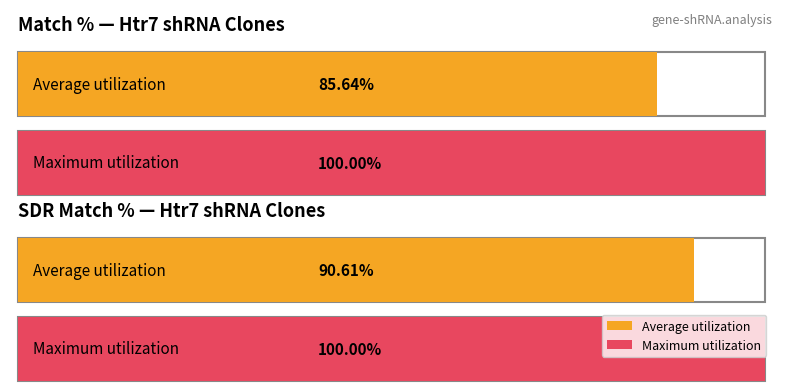

List the series in order of their peak value, lowest first.

Match %, SDR Match %